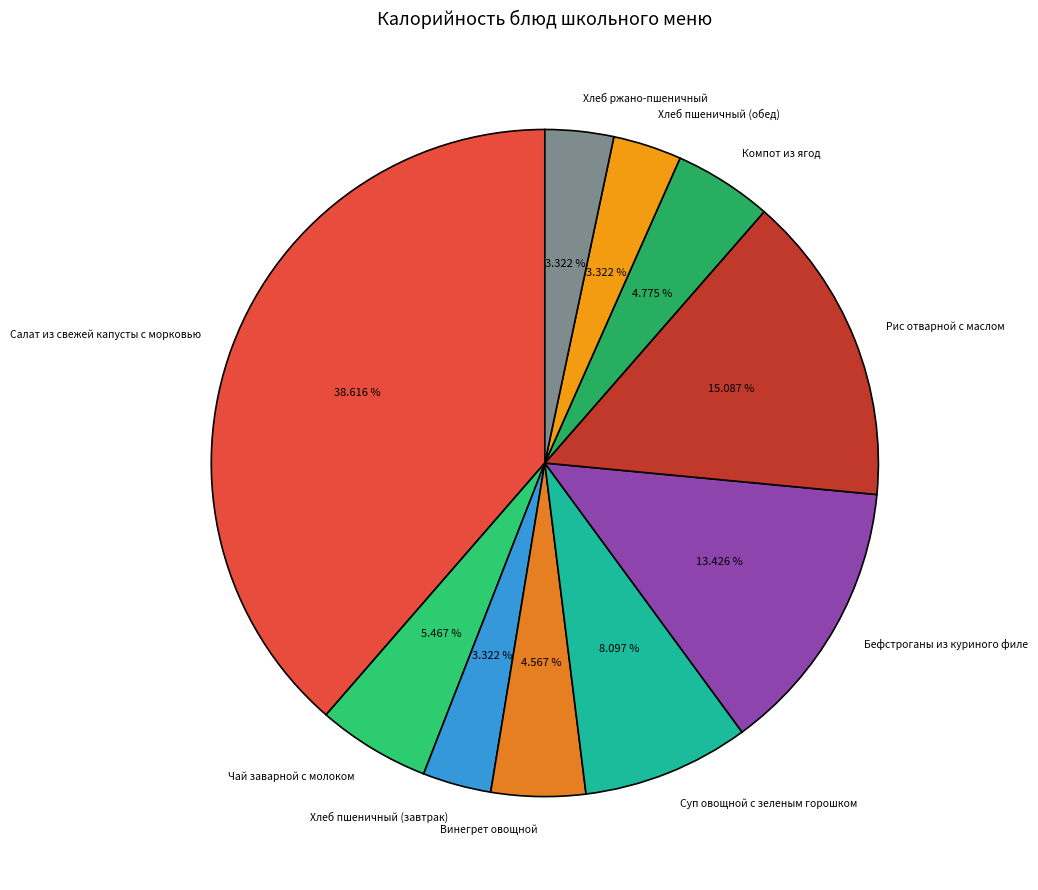

Which has a higher value, Компот из ягод or Хлеб пшеничный (обед)?

Компот из ягод